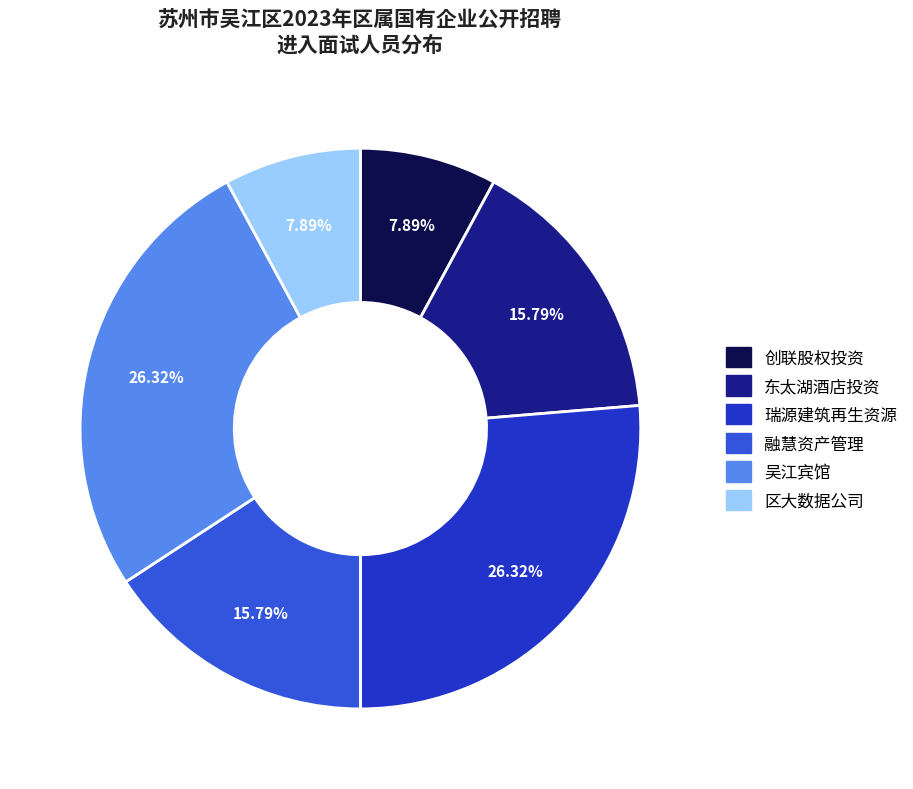

Is the sum of 东太湖酒店投资 and 区大数据公司 greater than half?

No